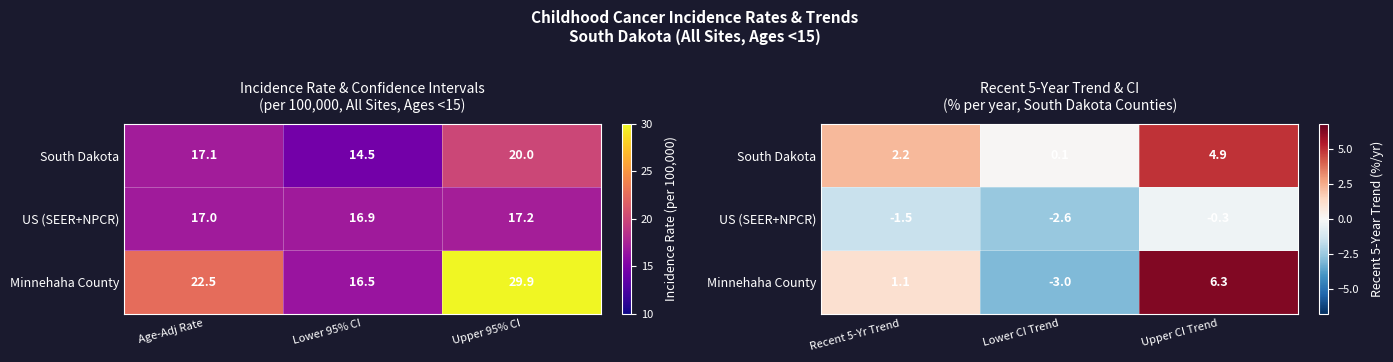

What is the difference between the maximum and minimum values in the South Dakota series?

4.8